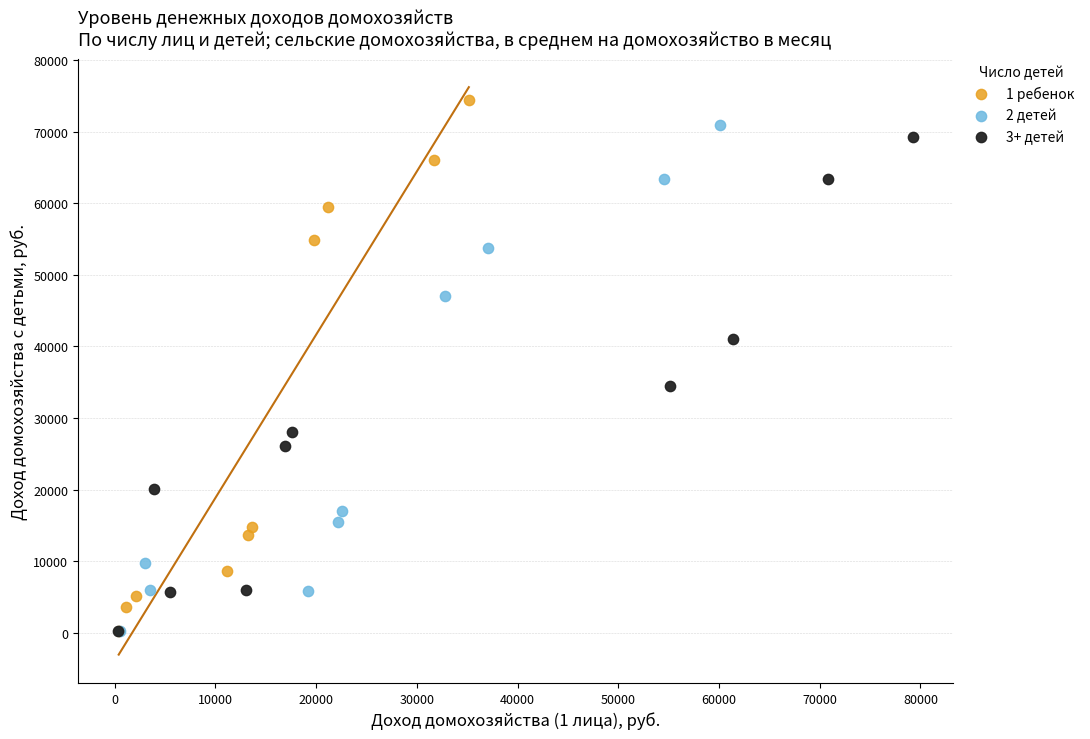

Which series has the widest spread of Y values?

1 ребенок